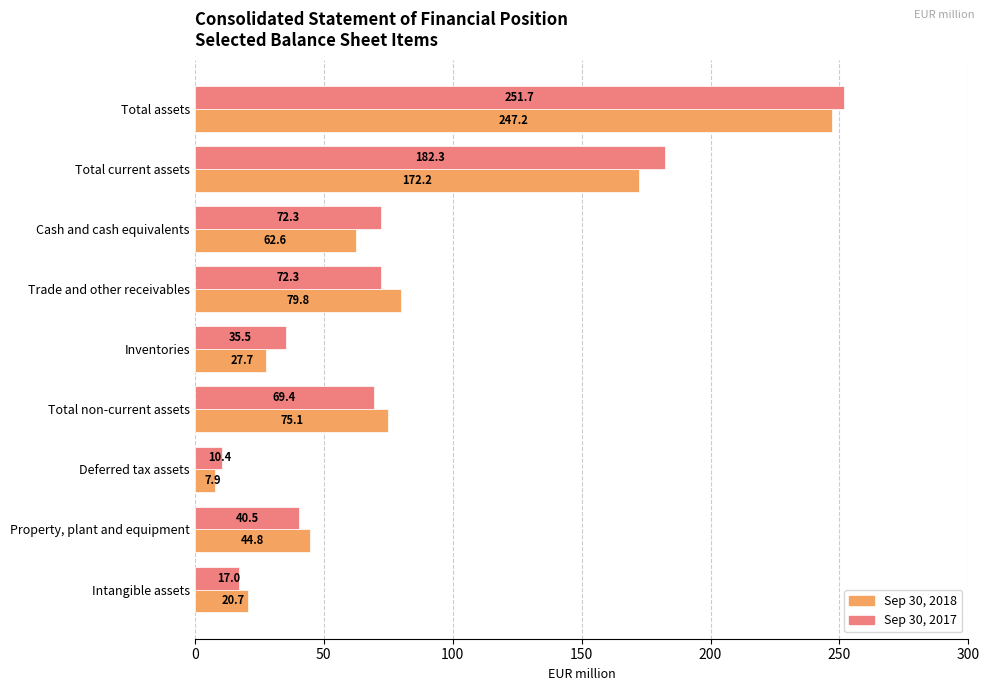

Rank the series at Intangible assets from highest to lowest value.

Sep 30, 2018, Sep 30, 2017